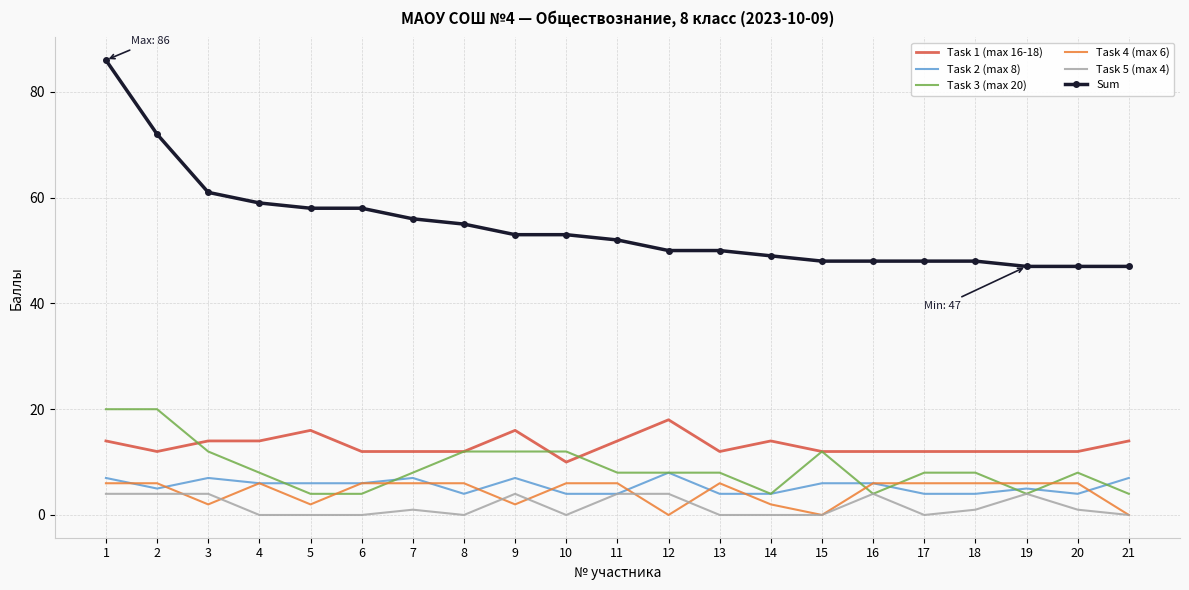

The Task 4 (max 6) series shows 6 at 6. True or false?

True